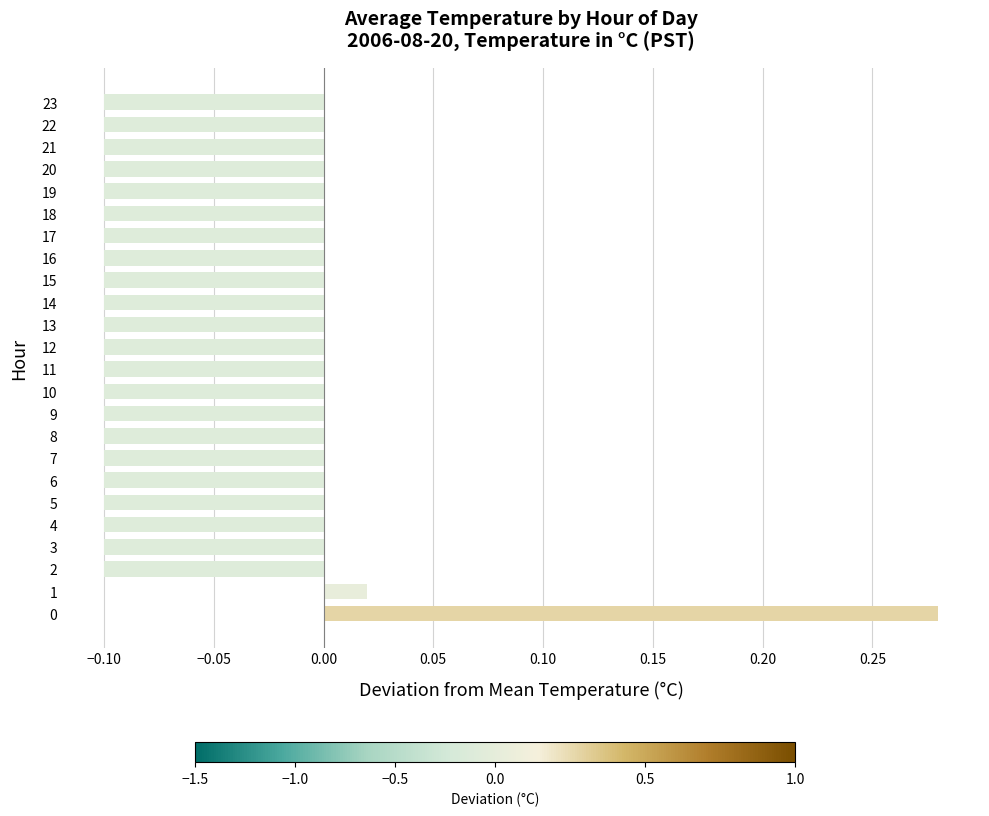

At which label is the value closest to 0?

1